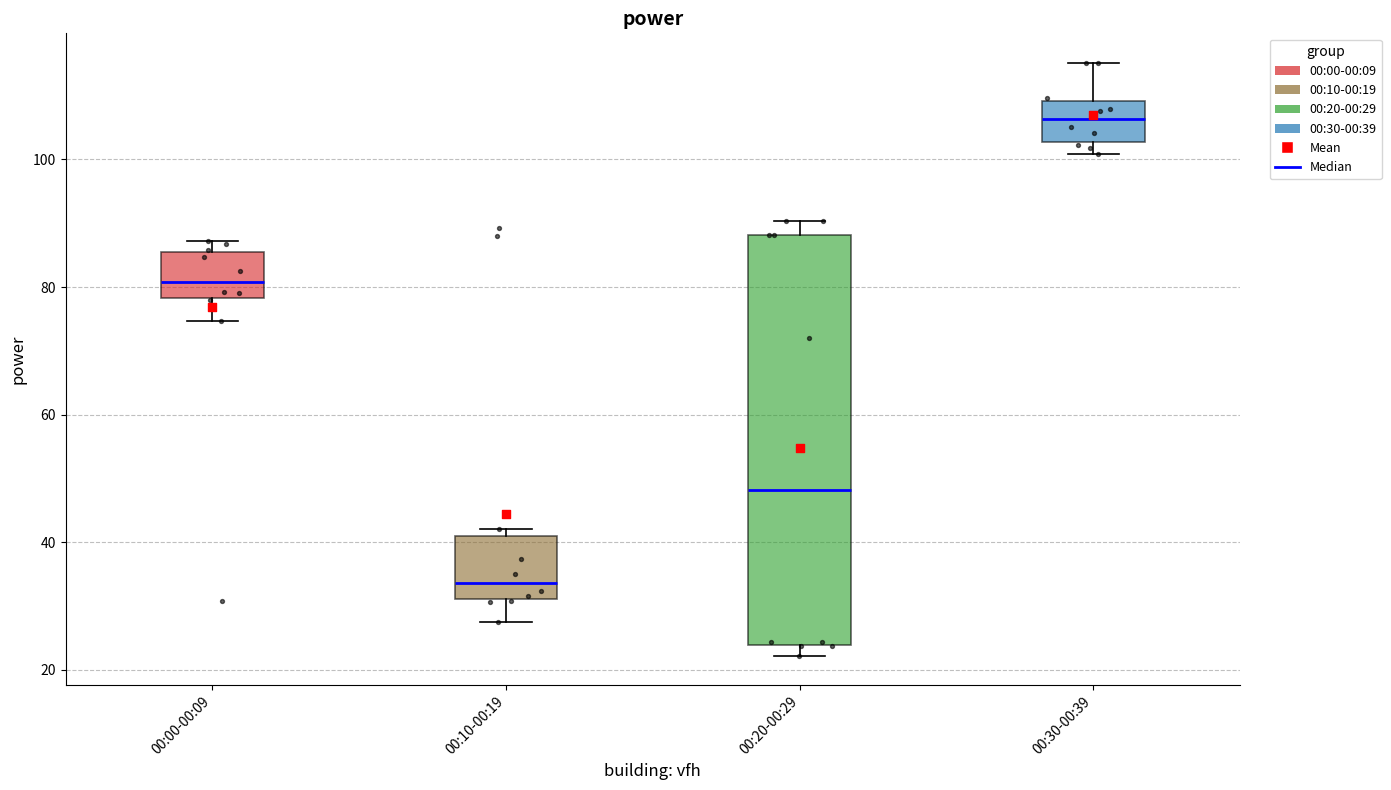

Reading left to right, transcribe this box plot: for each box, give where its median line is, the range the box spans, and where its two whiskers end, as read against the y-axis. The values are not printed on the chart, so give them approximately, as read against the axis.

00:00-00:09: median 80, box 78 to 86, whiskers 74 to 88
00:10-00:19: median 34, box 32 to 40, whiskers 28 to 42
00:20-00:29: median 48, box 24 to 88, whiskers 22 to 90
00:30-00:39: median 106, box 102 to 110, whiskers 100 to 116